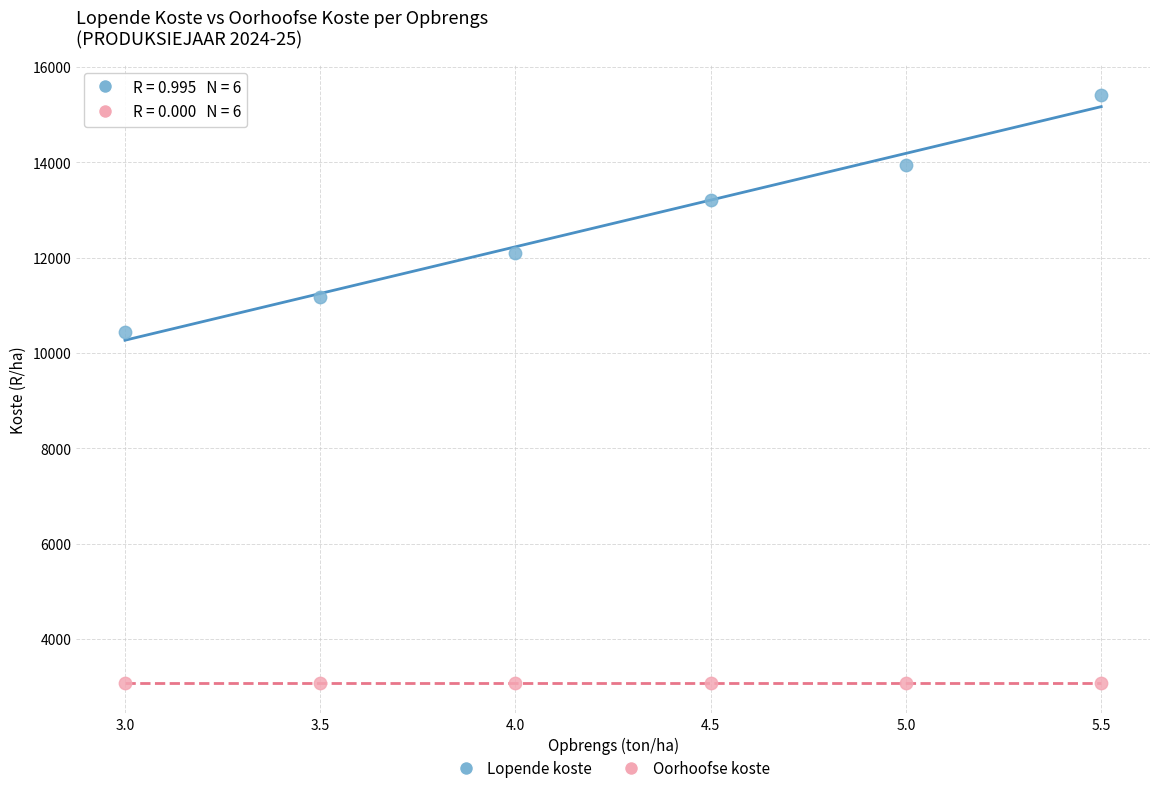

What are all the series names shown in the legend?

Lopende koste, Oorhoofse koste